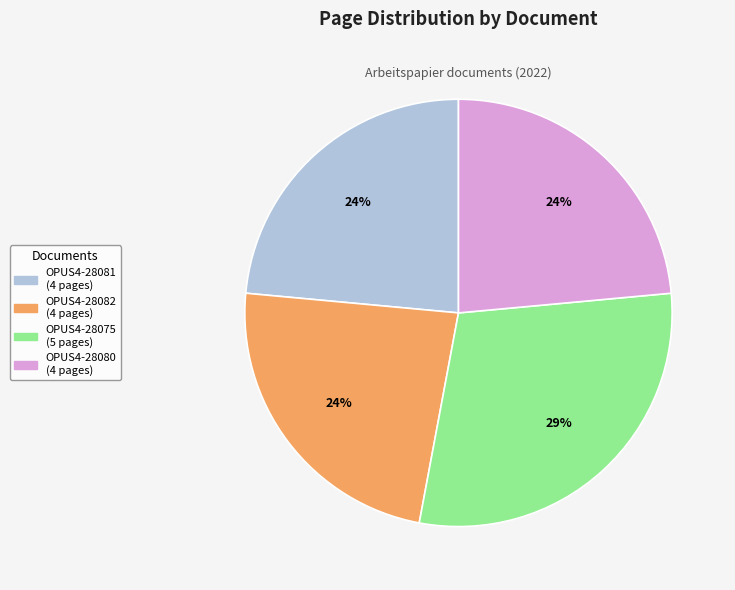

To the nearest percent, what is the average slice percentage?

25%